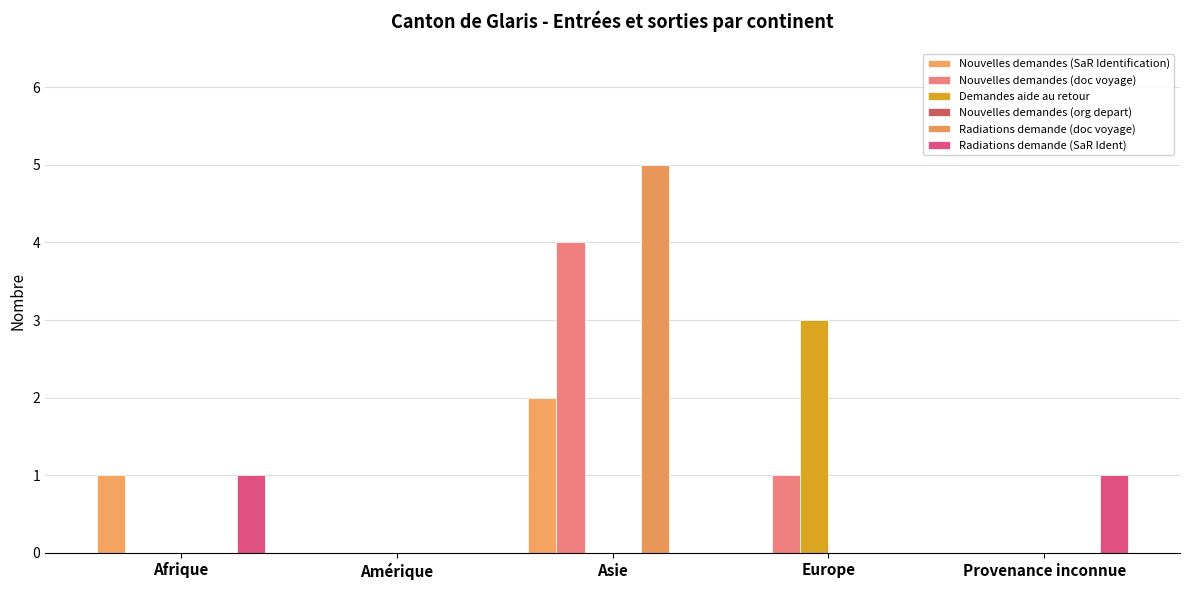

At Amérique, list the series in order from smallest to largest.

Nouvelles demandes (SaR Identification), Nouvelles demandes (doc voyage), Demandes aide au retour, Nouvelles demandes (org depart), Radiations demande (doc voyage), Radiations demande (SaR Ident)